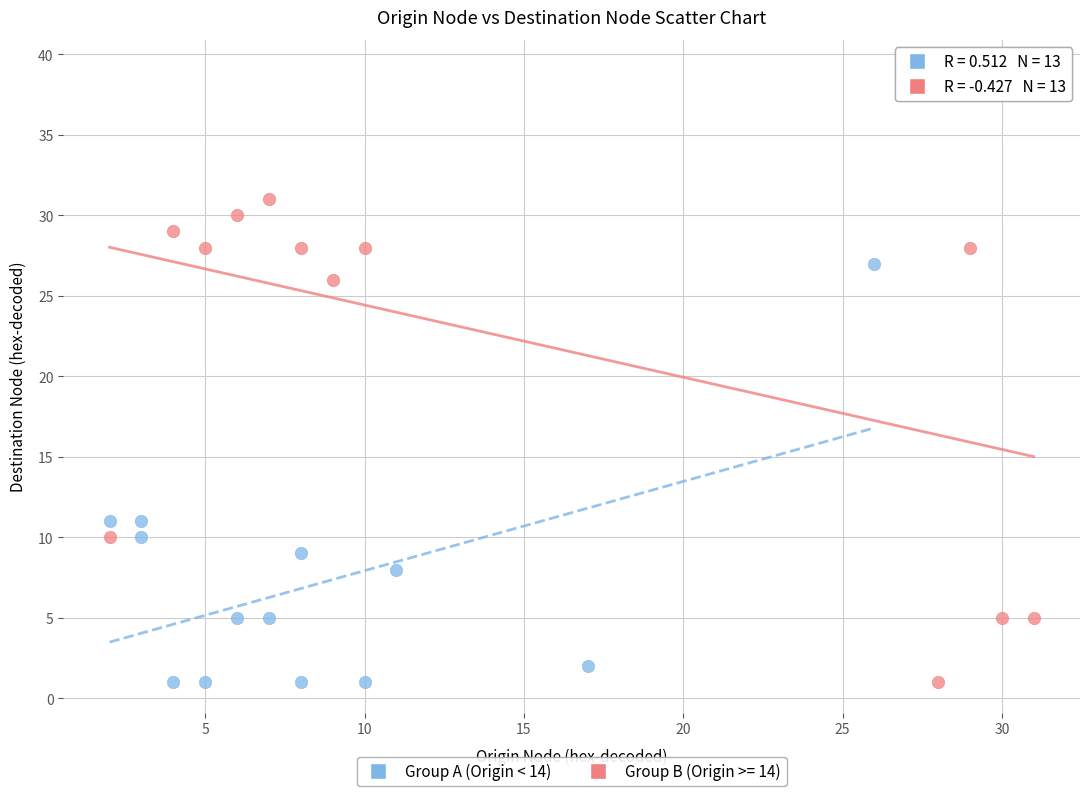

Which series reaches the maximum Y coordinate?

Group B (Origin >= 14)